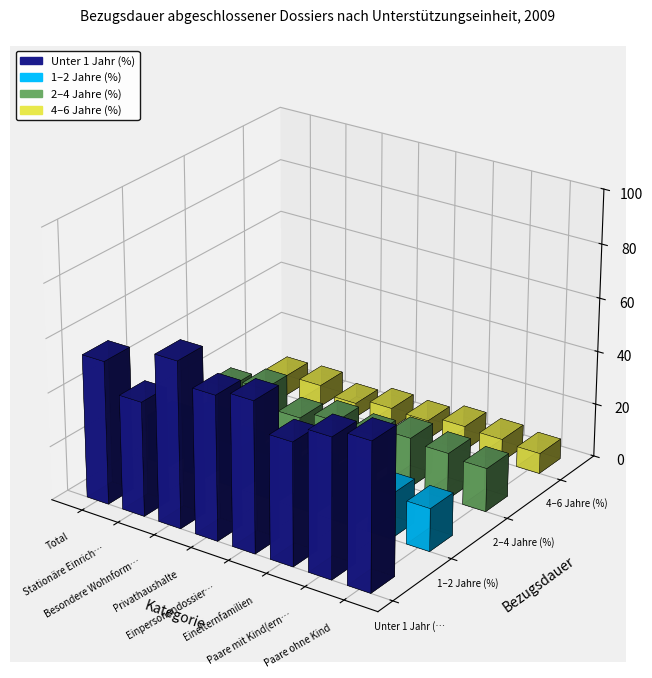

What is the total value across all series at Einelternfamilien?

100.0